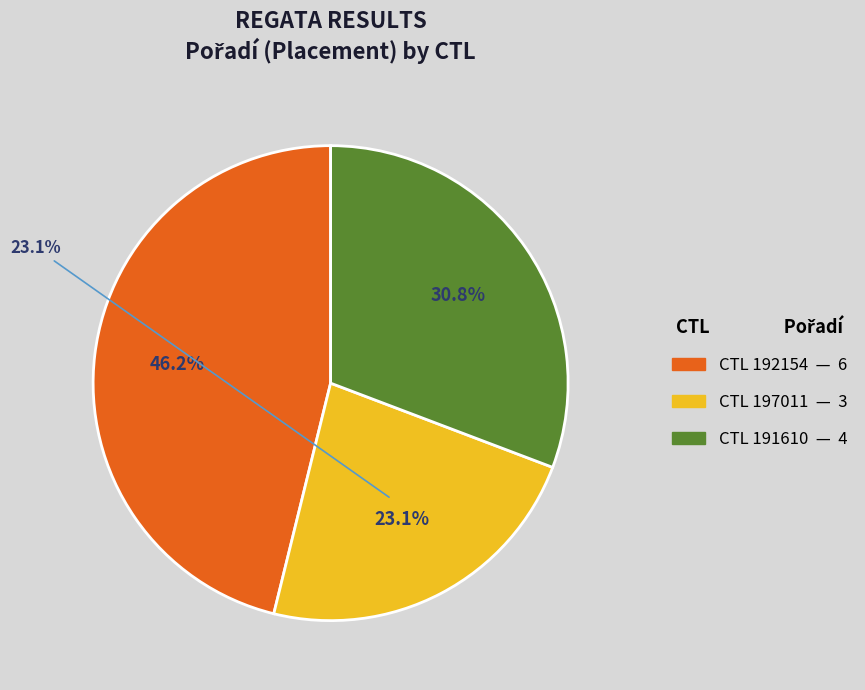

To the nearest percent, what is the difference between the largest and smallest slice percentages?

23%